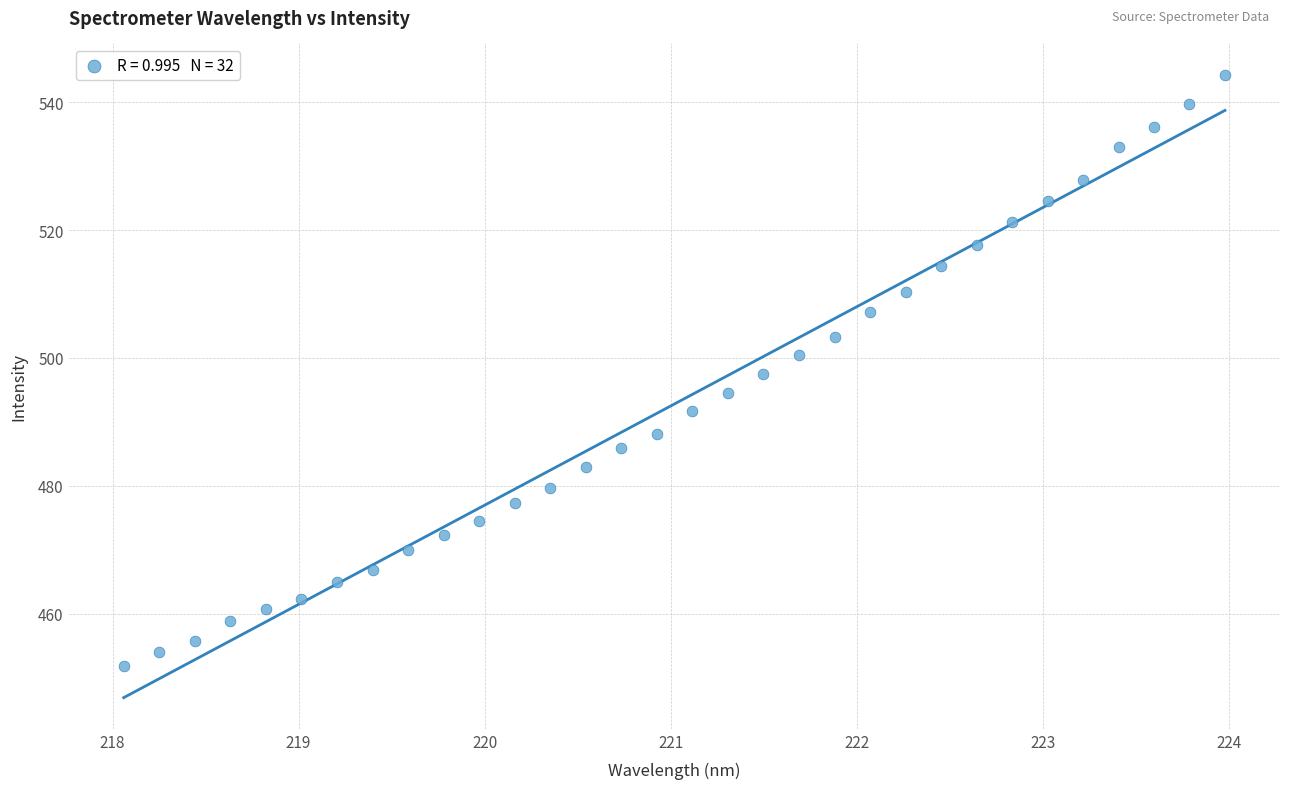

What is the range of X values (max minus min)?

5.9